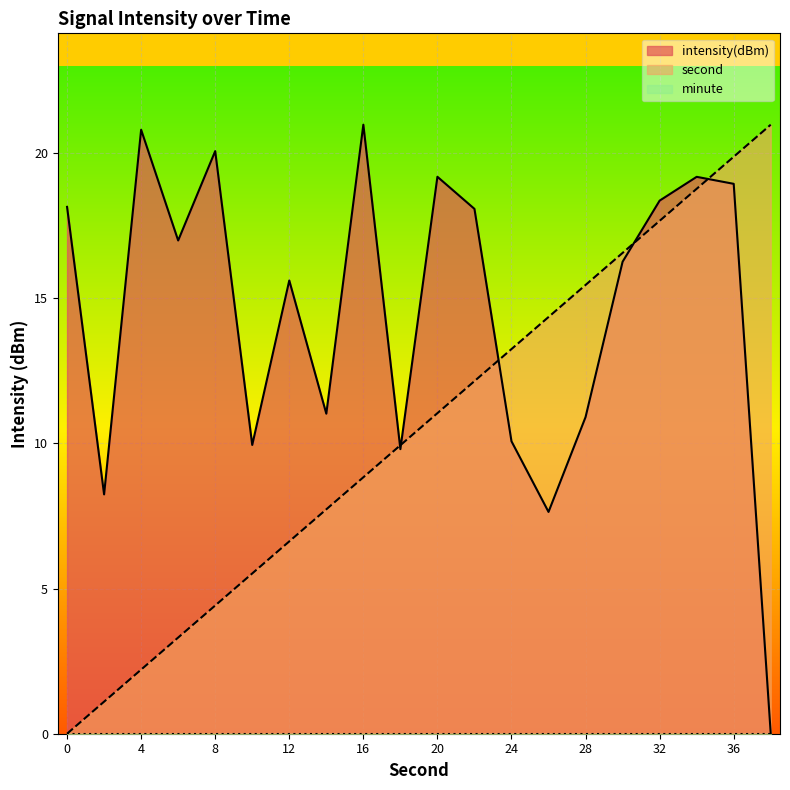

After their last crossing, which series has the higher values: intensity(dBm) or second?

second